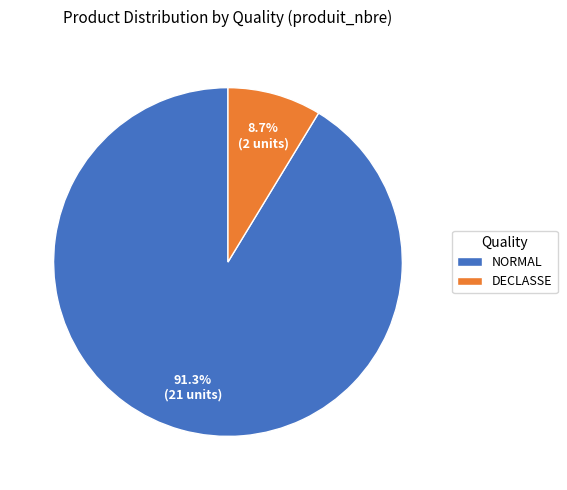

To the nearest percent, what is the average slice percentage?

50%